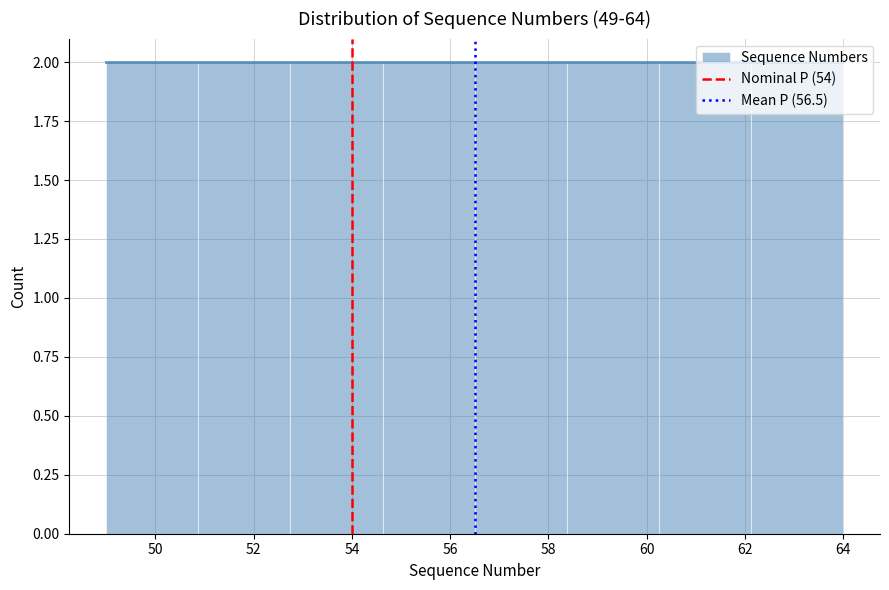

Reading left to right, transcribe this chart: for each bar, give the range it covers on the x-axis and its height. Neither the bar edges nor the heights are printed on the chart, so give them approximately, as read against the axes.

49.0 to 50.8: 2
50.8 to 52.8: 2
52.8 to 54.6: 2
54.6 to 56.6: 2
56.6 to 58.4: 2
58.4 to 60.2: 2
60.2 to 62.2: 2
62.2 to 64.0: 2